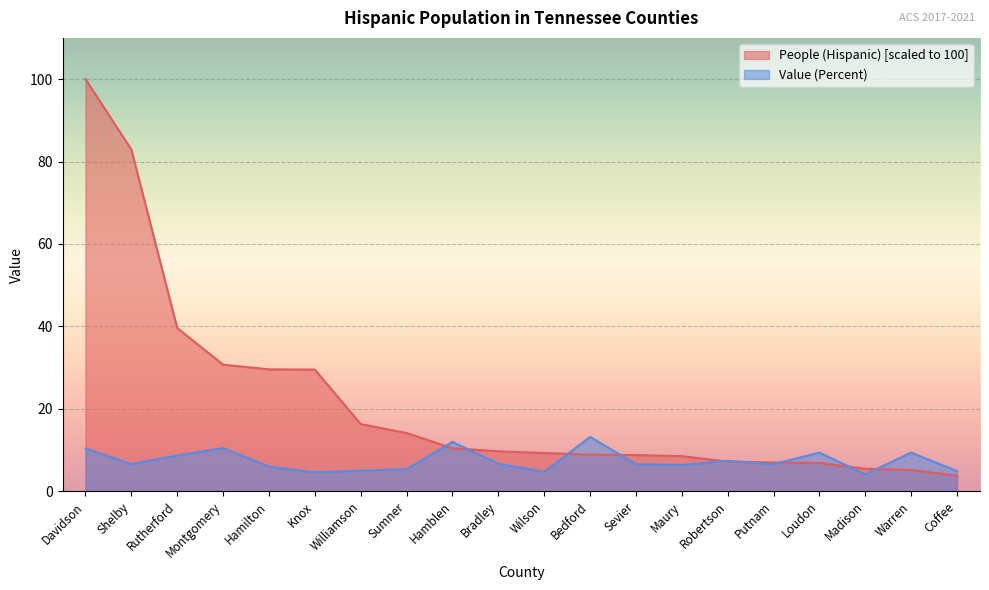

Rank the categories by Value (Percent) value from lowest to highest.

Madison, Knox, Wilson, Coffee, Williamson, Sumner, Hamilton, Maury, Shelby, Sevier, Putnam, Bradley, Robertson, Rutherford, Loudon, Warren, Davidson, Montgomery, Hamblen, Bedford